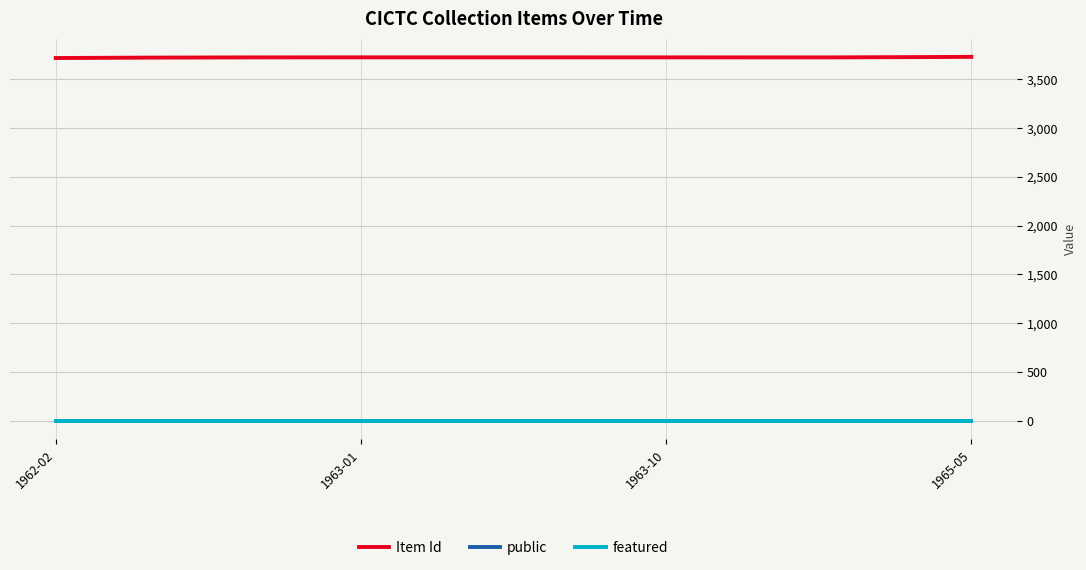

Count the number of categories in the chart.

300